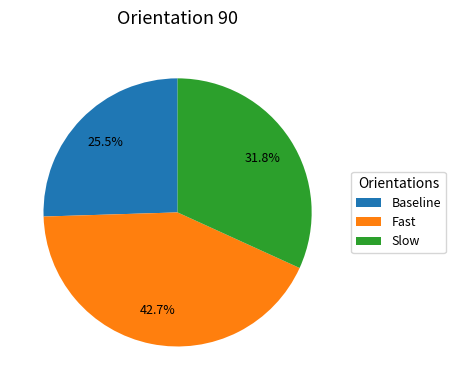

What is the total percentage of Baseline and Slow?

57.3%